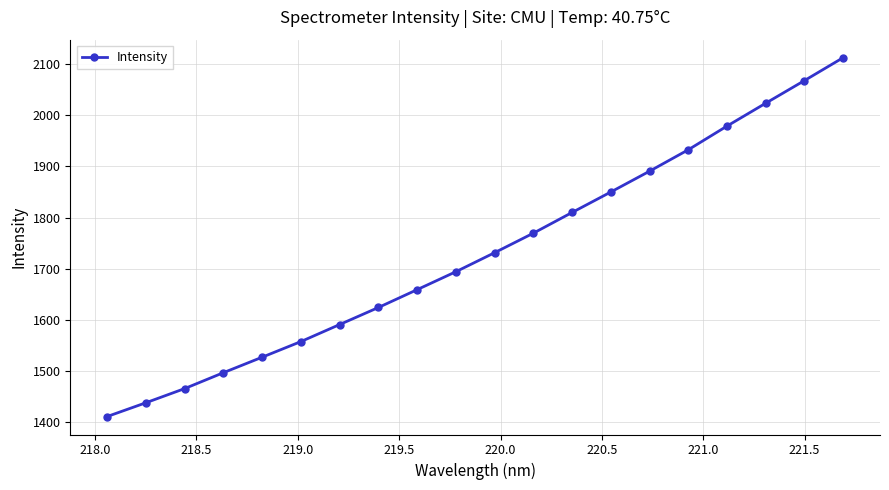

How many categories are shown in the chart?

20